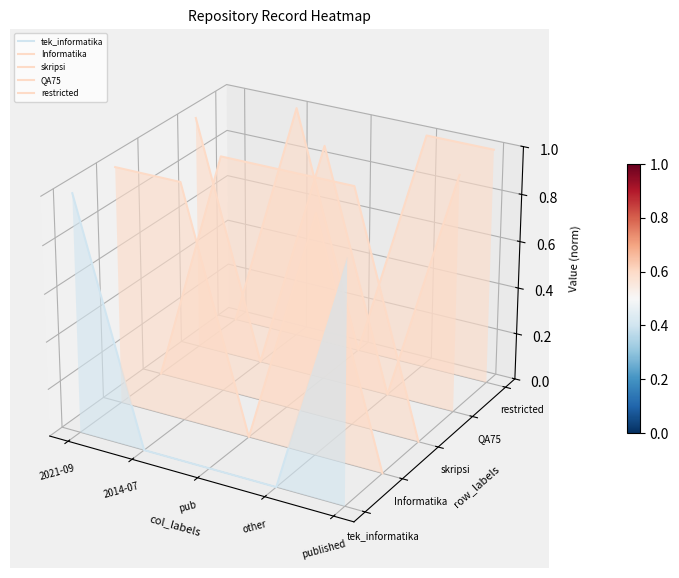

Rank the series by their average value, from highest to lowest.

restricted, QA75, skripsi, Informatika, tek_informatika